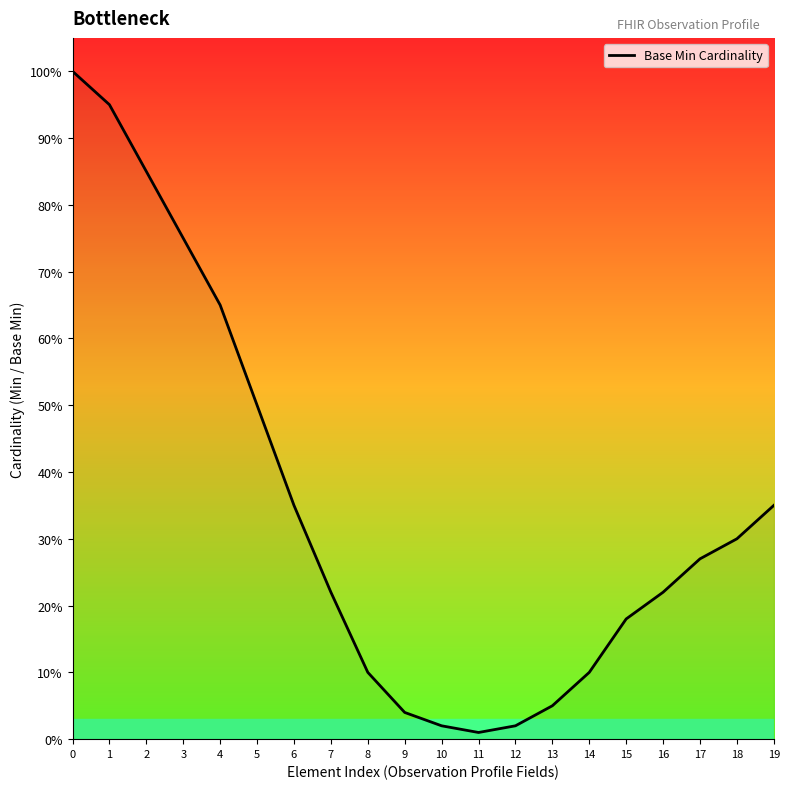

True or false: the data shows 0.6 at 6.

False